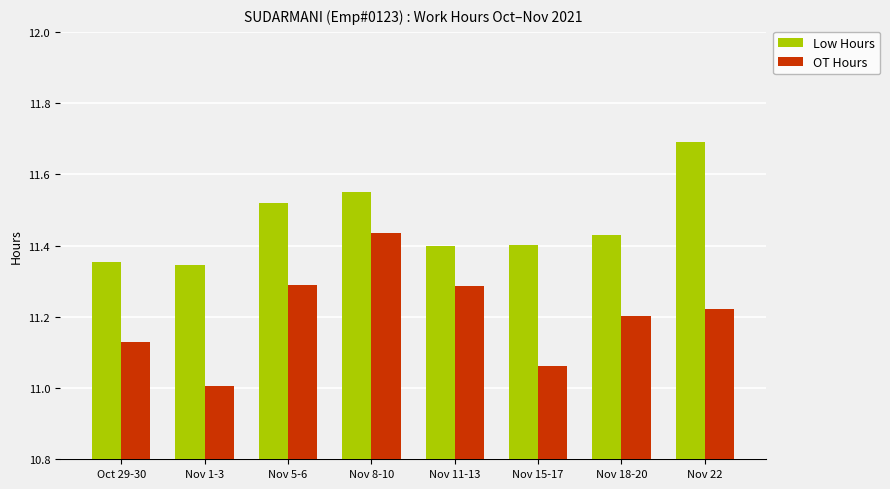

Is it true that Low Hours equals 11.3 at Nov 1-3?

True